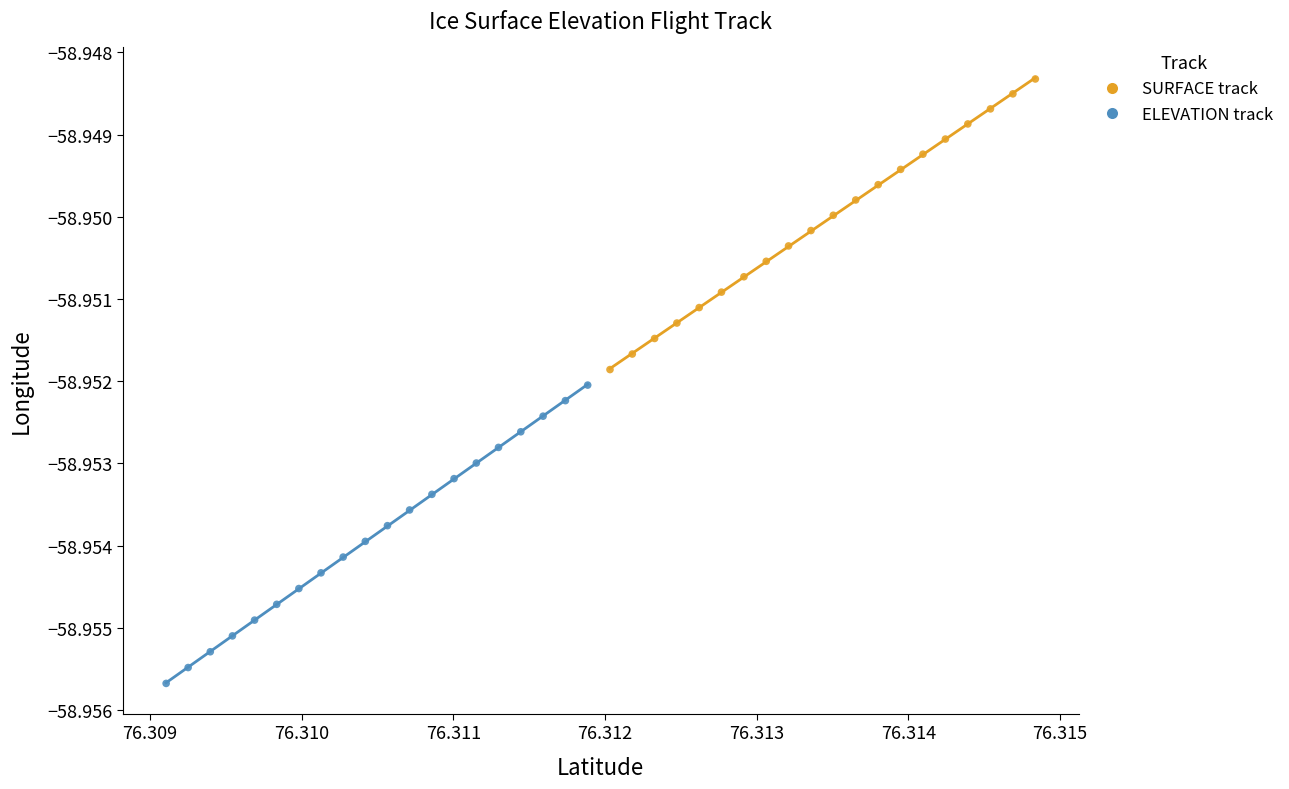

Which series reaches the maximum Y coordinate?

SURFACE track